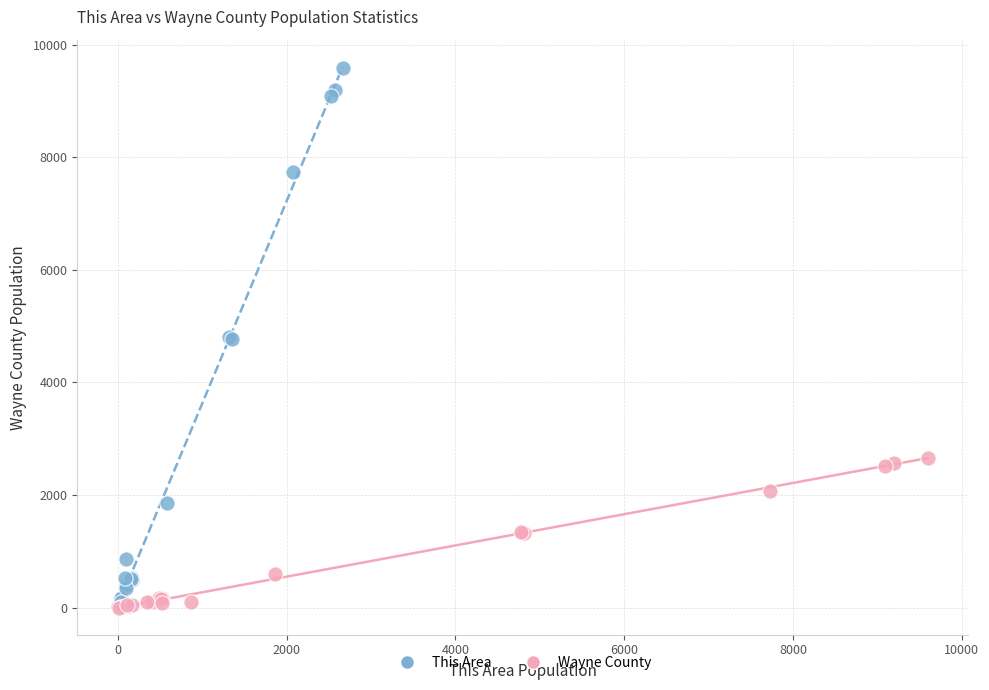

What are all the series names shown in the legend?

This Area, Wayne County